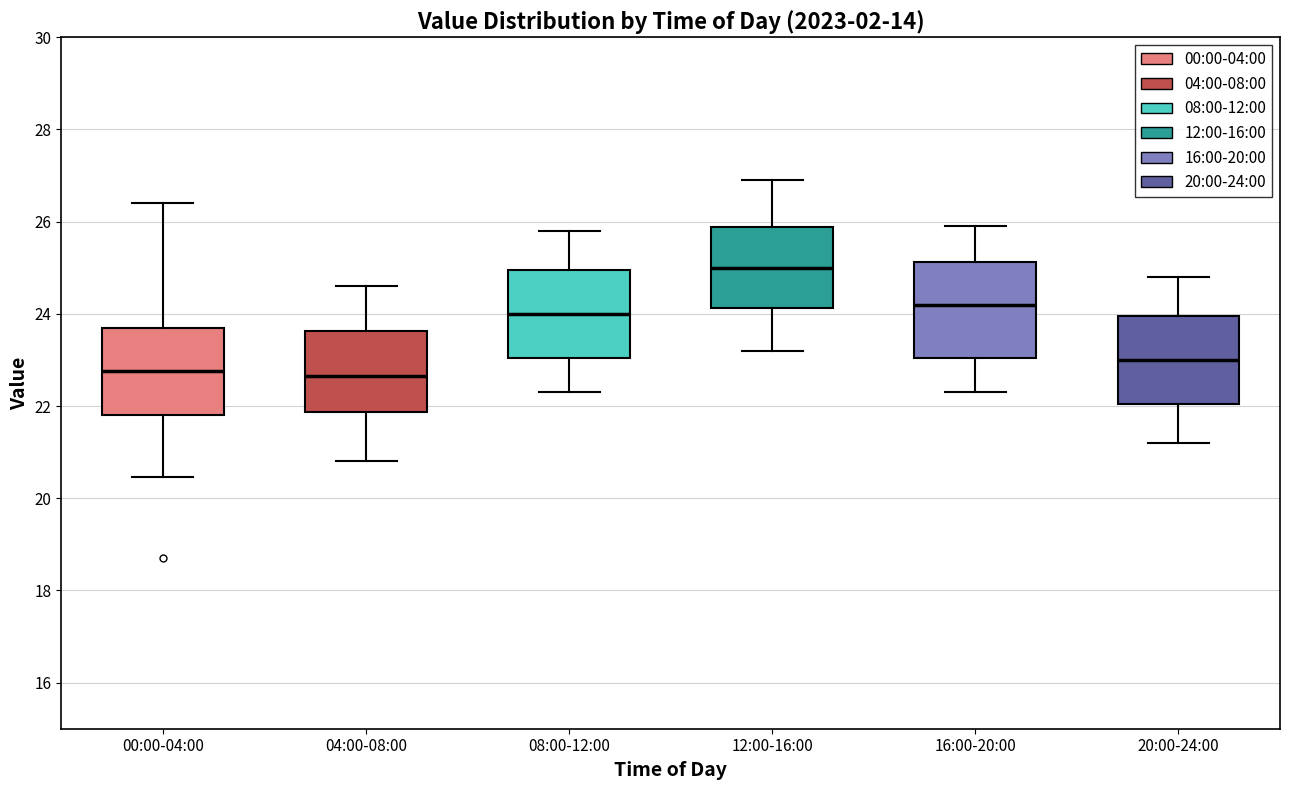

Reading left to right, transcribe this box plot: for each box, give where its median line is, the range the box spans, and where its two whiskers end, as read against the y-axis. The values are not printed on the chart, so give them approximately, as read against the axis.

00:00-04:00: median 22.8, box 21.8 to 23.6, whiskers 20.4 to 26.4
04:00-08:00: median 22.6, box 21.8 to 23.6, whiskers 20.8 to 24.6
08:00-12:00: median 24.0, box 23.0 to 25.0, whiskers 22.4 to 25.8
12:00-16:00: median 25.0, box 24.2 to 25.8, whiskers 23.2 to 27.0
16:00-20:00: median 24.2, box 23.0 to 25.2, whiskers 22.4 to 26.0
20:00-24:00: median 23.0, box 22.0 to 24.0, whiskers 21.2 to 24.8